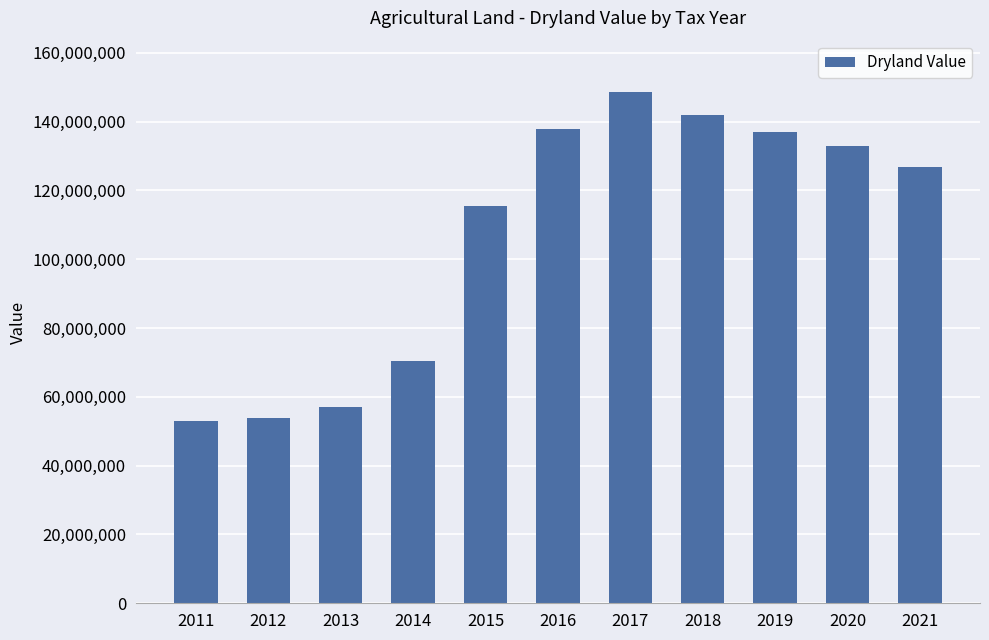

What is the value of the 9th bar from the left?

137024110